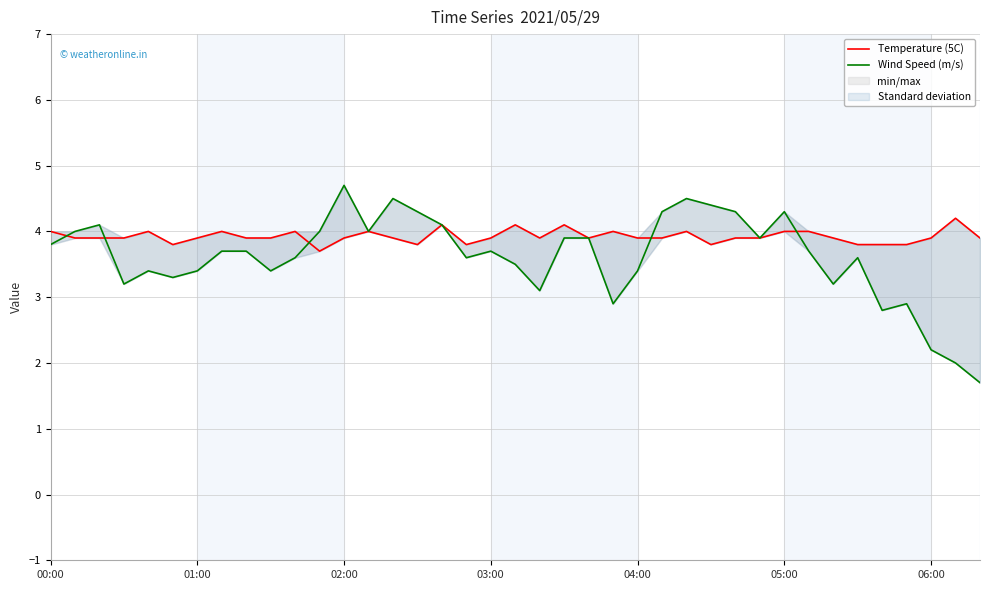

How many distinct data groups are displayed?

2